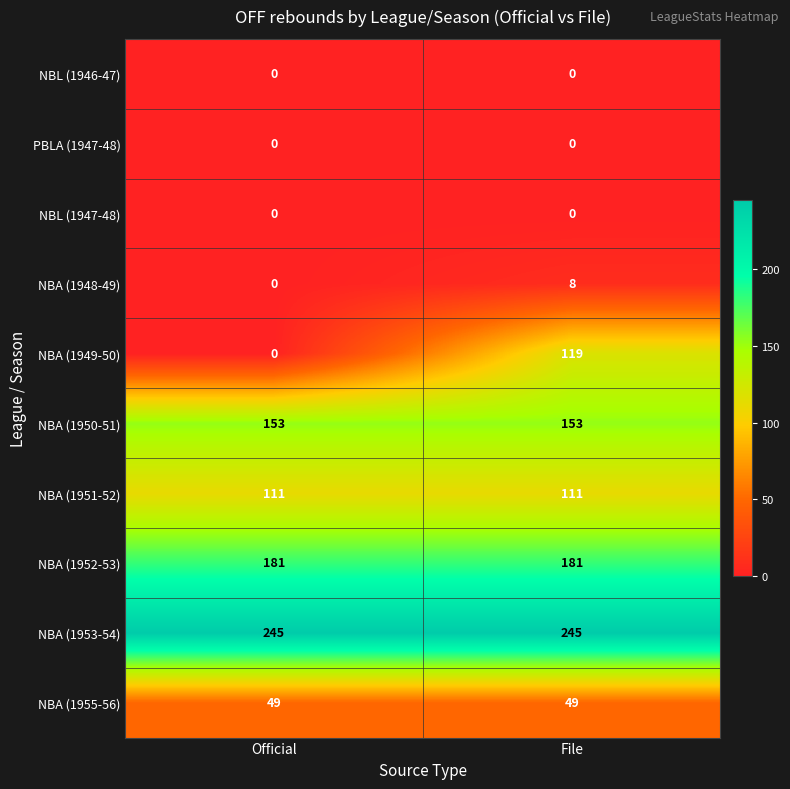

The value of PBLA (1947-48) at File is 0. True or false?

True